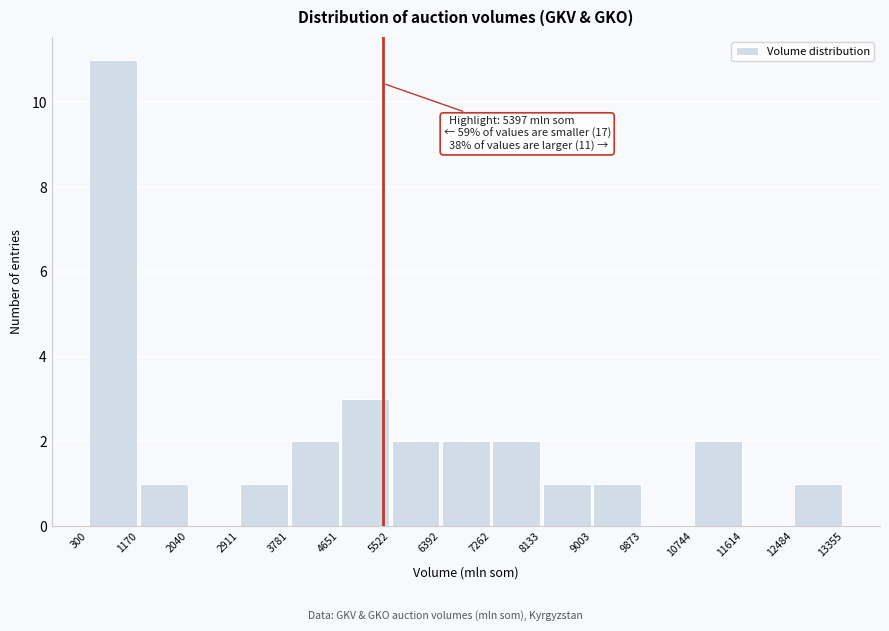

Which range on the x-axis has the tallest bar?

300 to 1170